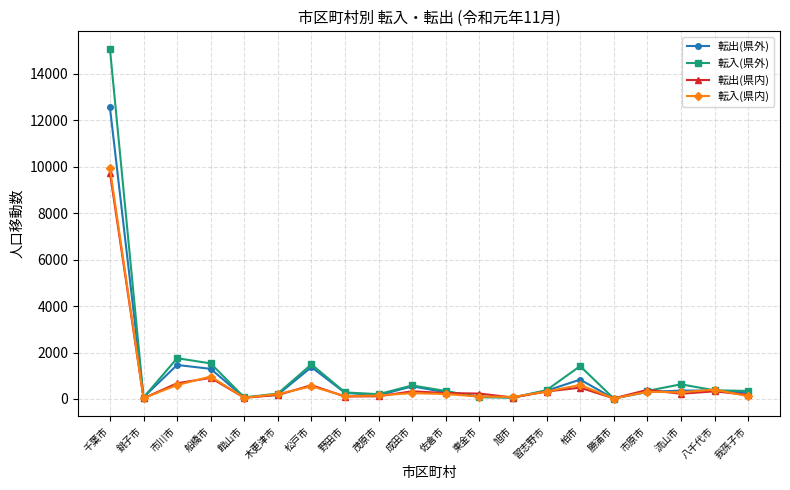

Between 館山市 and 松戸市, which series saw the biggest shift?

転入(県外)